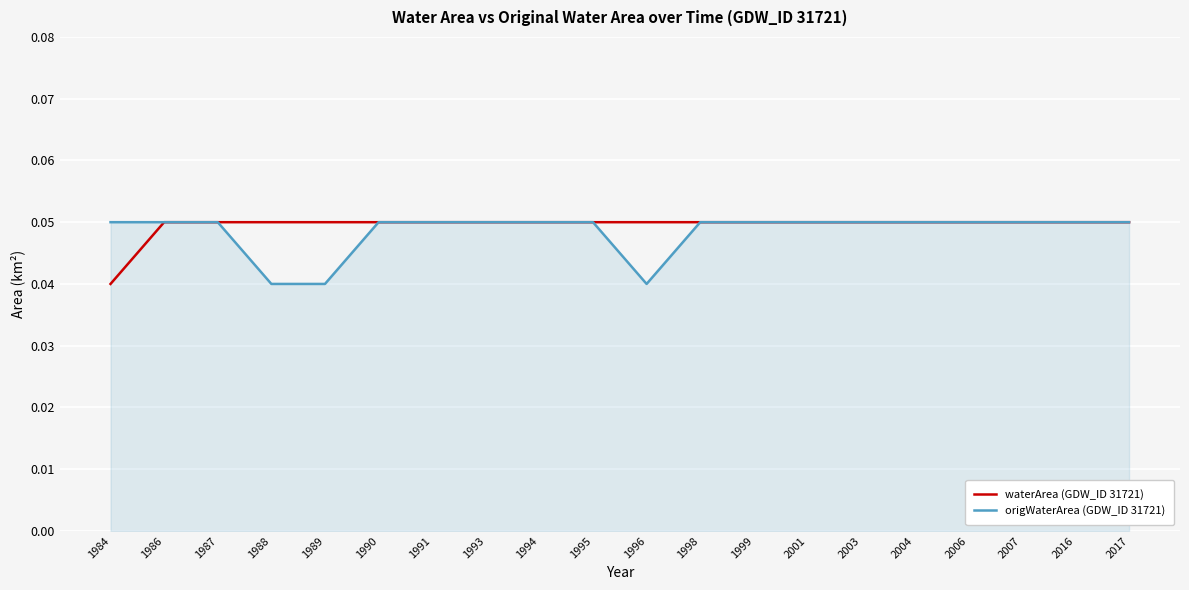

The origWaterArea (GDW_ID 31721) series shows 0.0 at 1990. True or false?

False